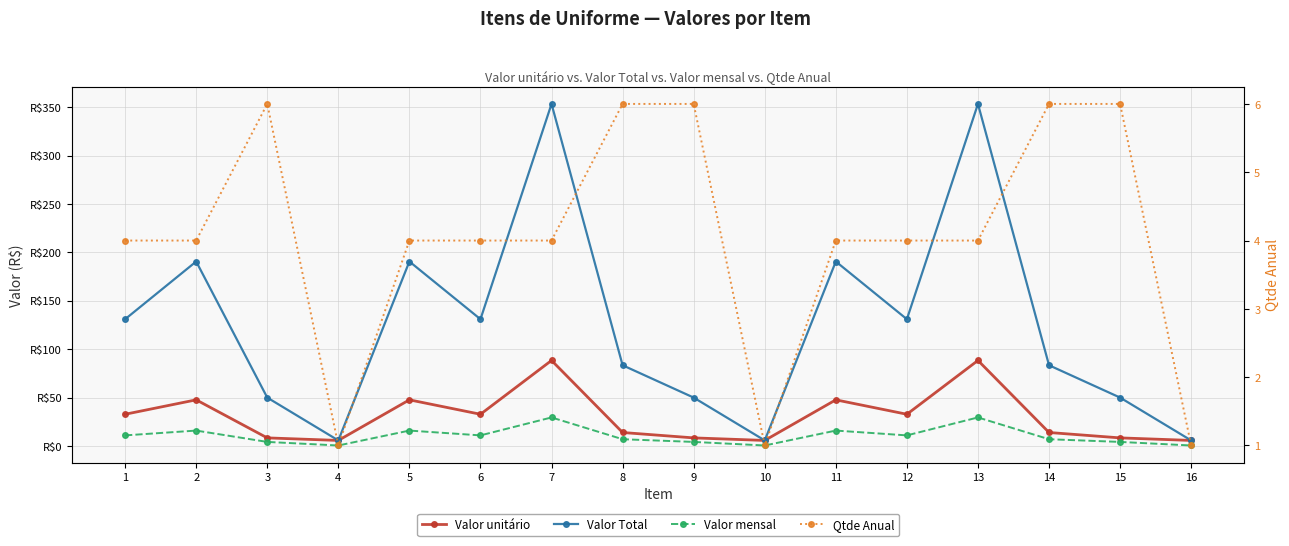

How many data points in Valor mensal are less than 10?

8